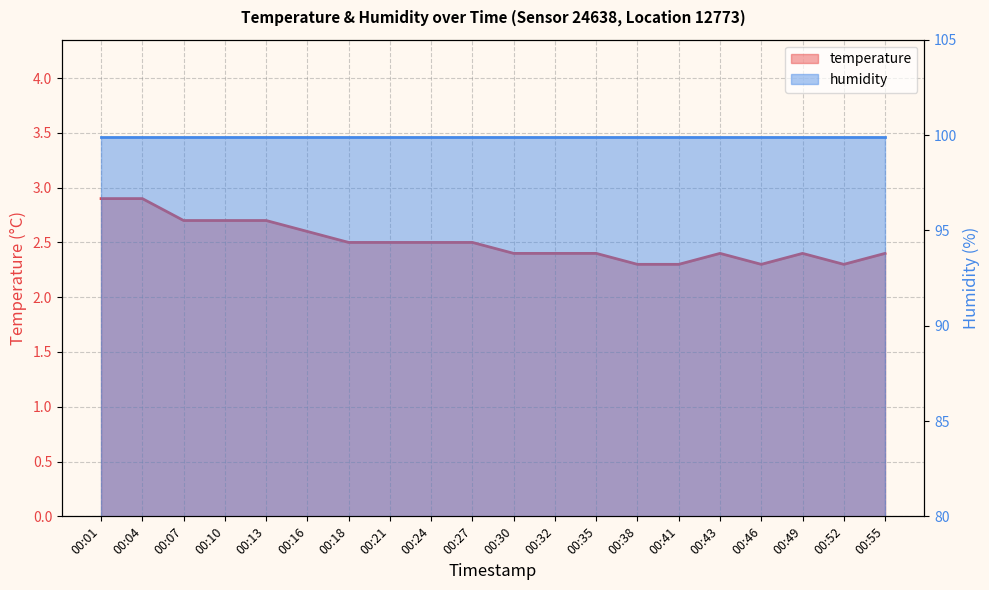

What is the greatest value displayed?

2.9